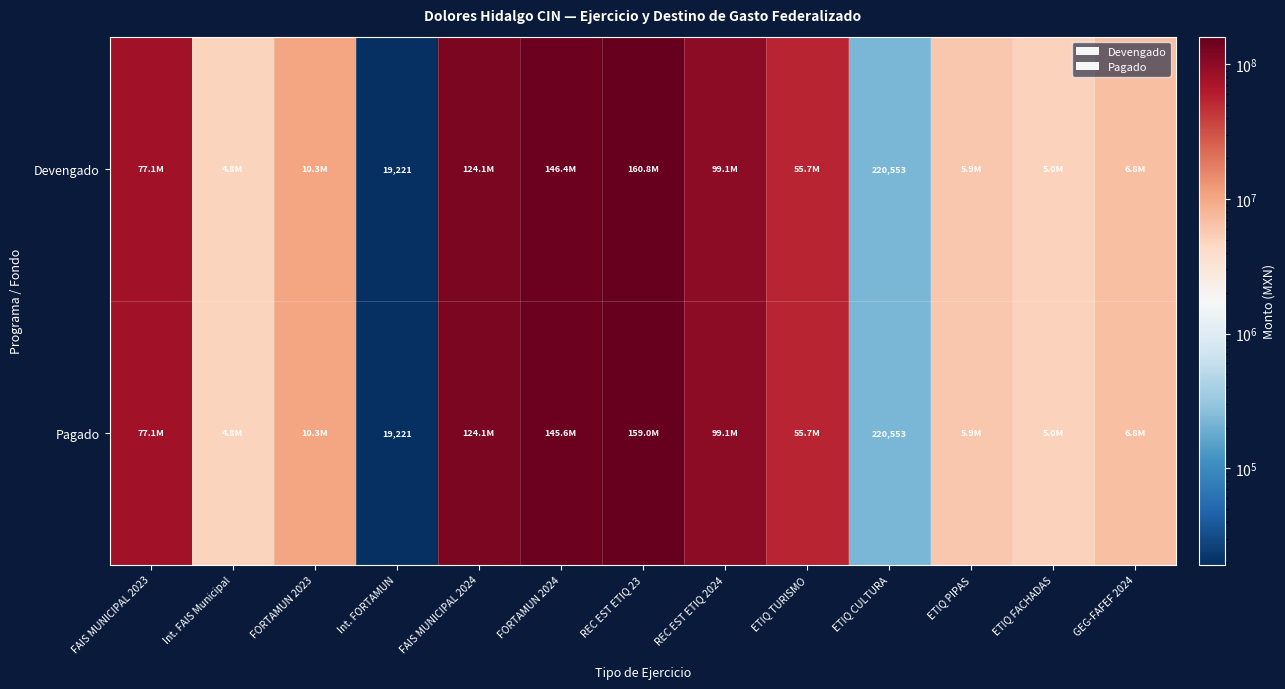

Read the Devengado value at ETIQ CULTURA.

220552.8